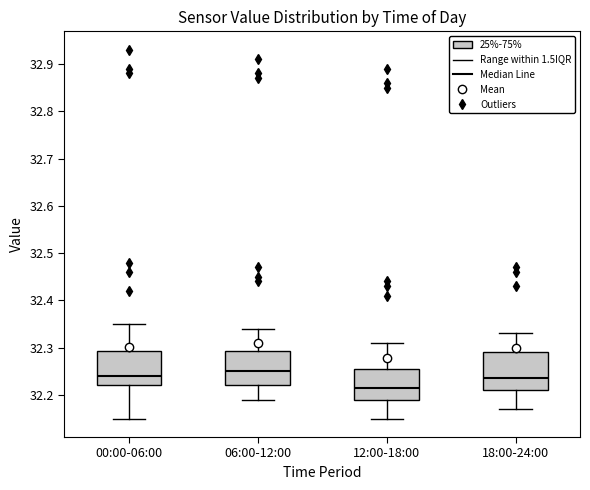

Reading left to right, transcribe this box plot: for each box, give where its median line is, the range the box spans, and where its two whiskers end, as read against the y-axis. The values are not printed on the chart, so give them approximately, as read against the axis.

00:00-06:00: median 32.24, box 32.22 to 32.29, whiskers 32.15 to 32.35
06:00-12:00: median 32.25, box 32.22 to 32.29, whiskers 32.19 to 32.34
12:00-18:00: median 32.22, box 32.19 to 32.26, whiskers 32.15 to 32.31
18:00-24:00: median 32.24, box 32.21 to 32.29, whiskers 32.17 to 32.33